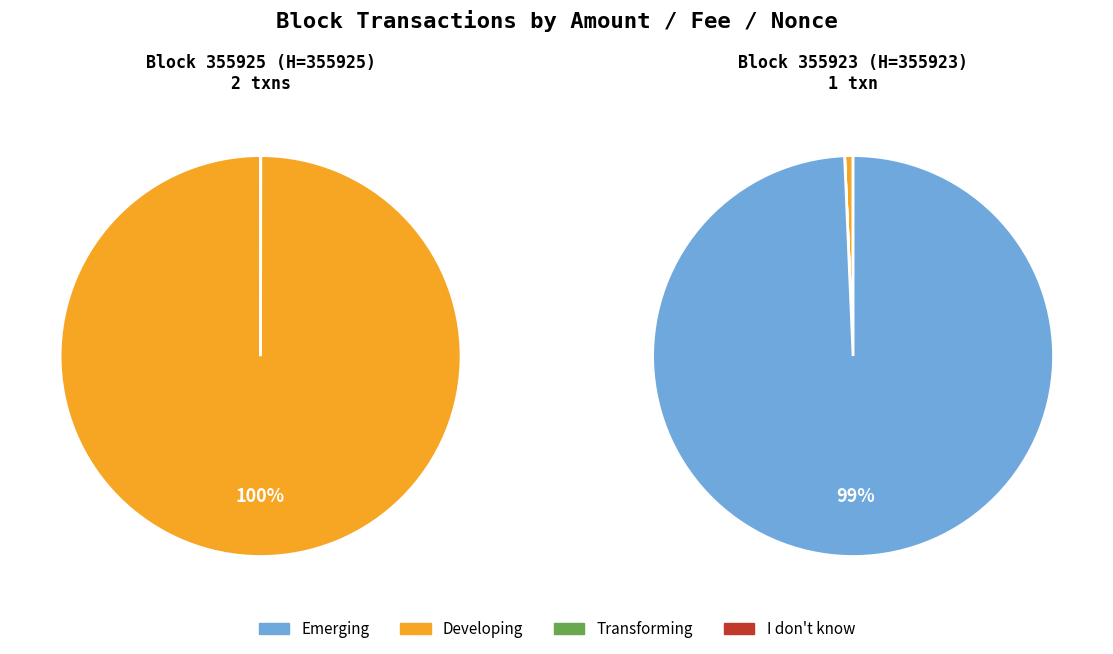

Does any single category account for the majority?

Yes